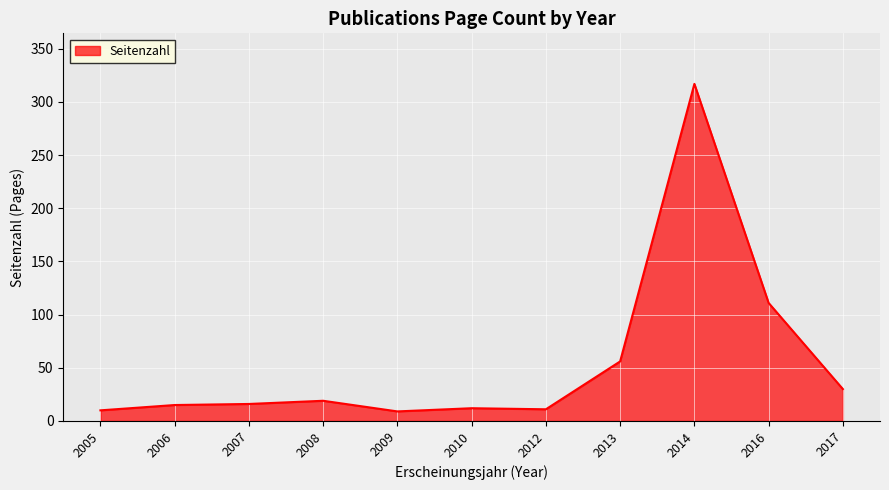

What is the change in value from 2013 to 2017?

-26